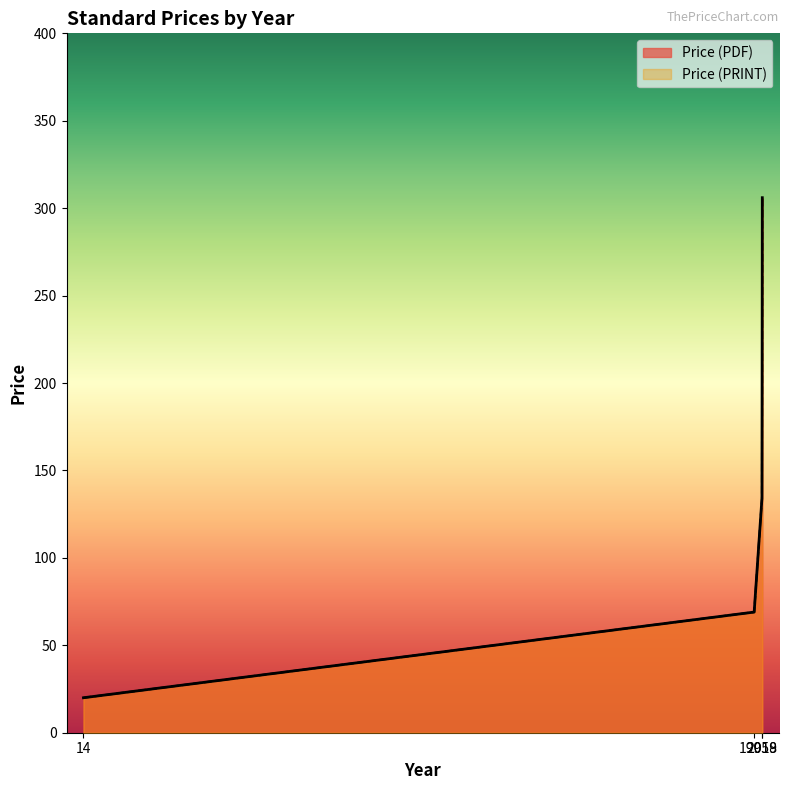

At which label is Price (PRINT) closest to 163?

2018